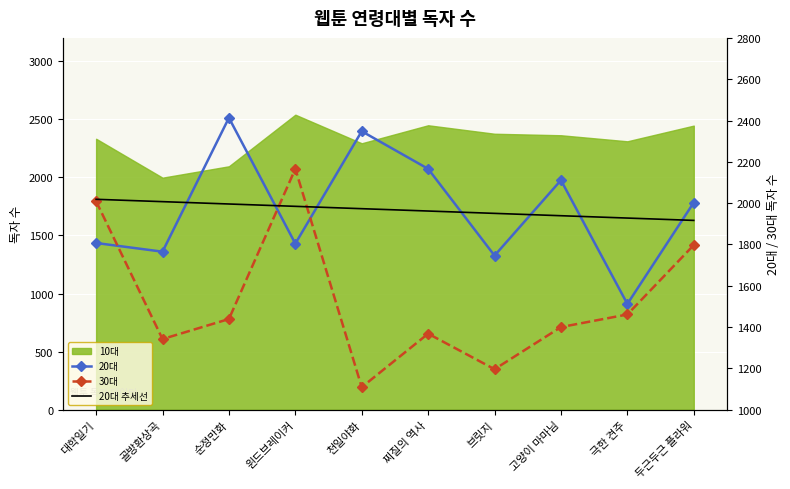

How many series are shown in this chart?

3